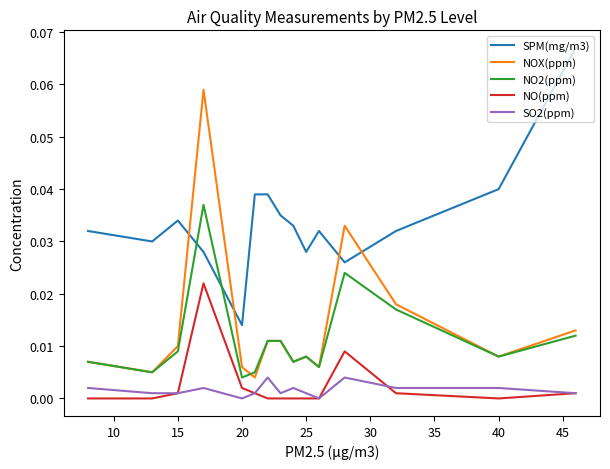

List the series in order of their peak value, lowest first.

SO2(ppm), NO(ppm), NO2(ppm), NOX(ppm), SPM(mg/m3)